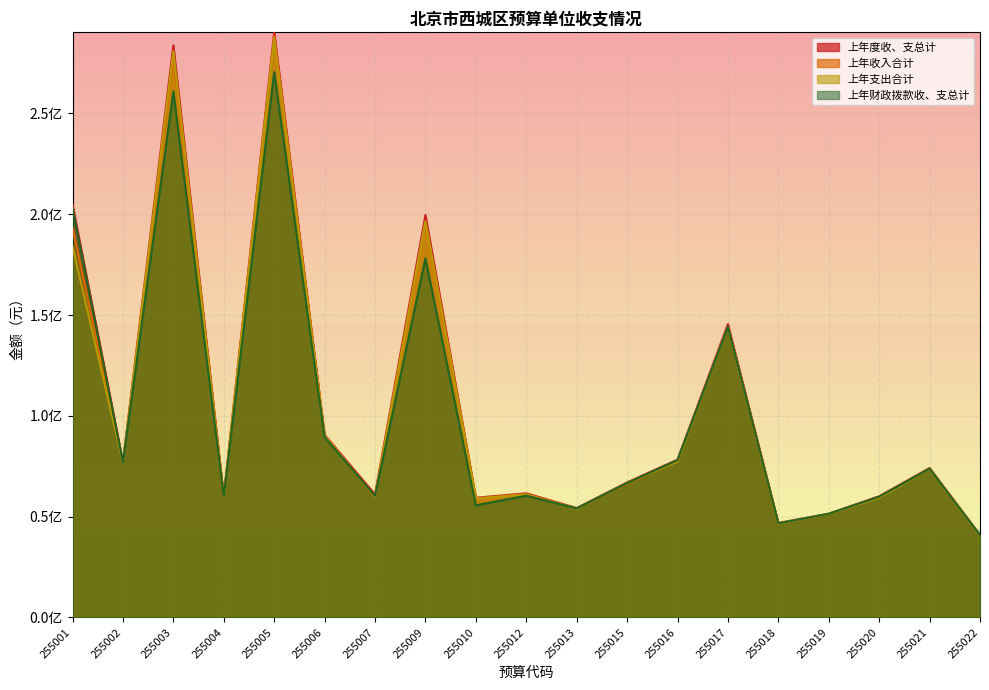

What are all the series names shown in the legend?

上年度收、支总计, 上年收入合计, 上年支出合计, 上年财政拨款收、支总计